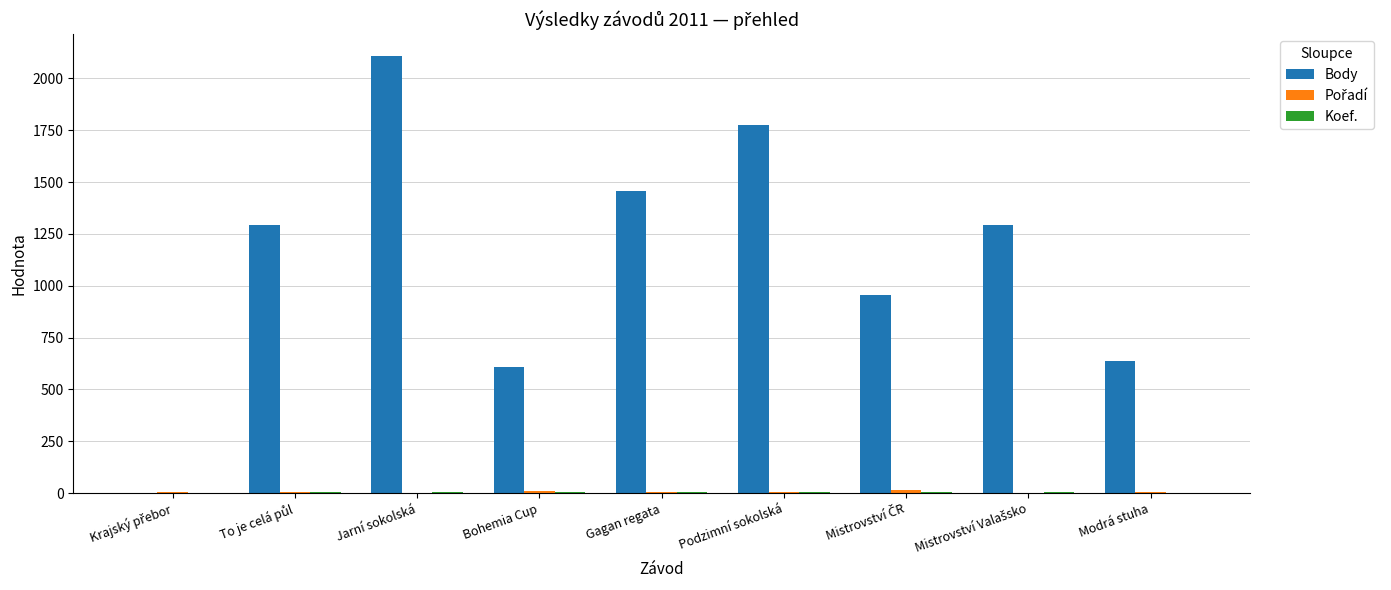

The Body series shows 2145 at Gagan regata. True or false?

False